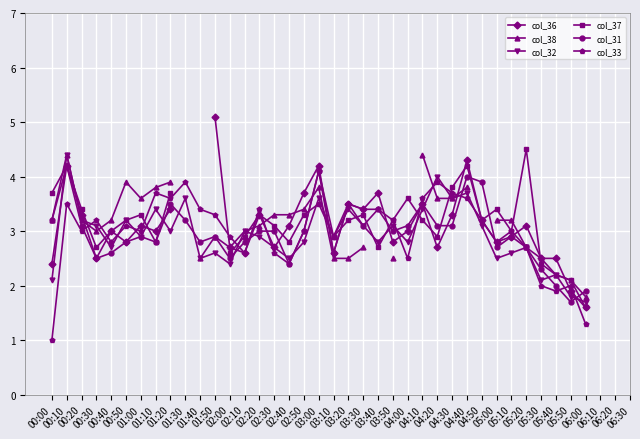

What is the label of the 29th point from the right?

01:50